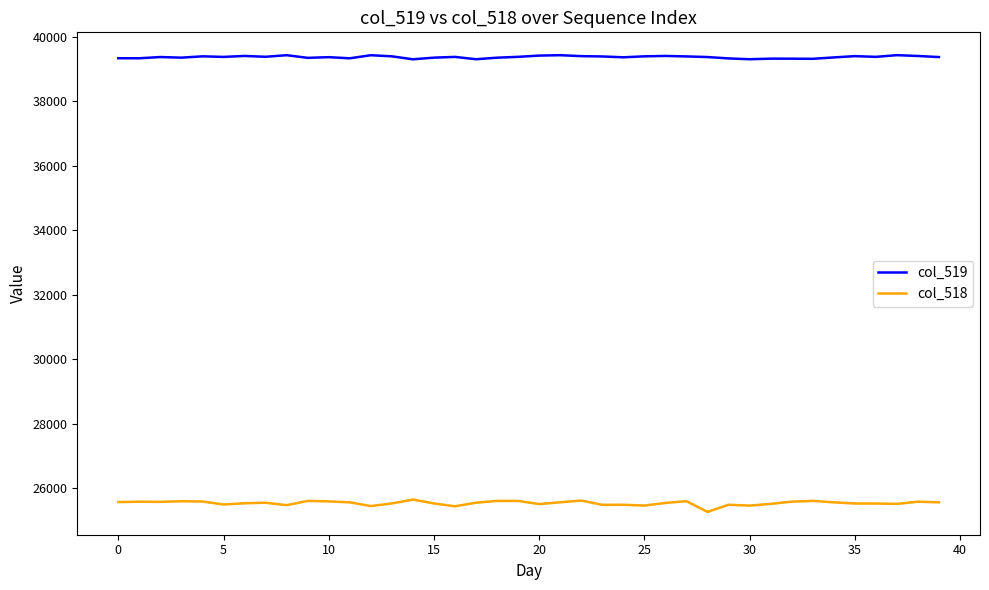

What is the difference between the maximum and minimum values in the col_518 series?

382